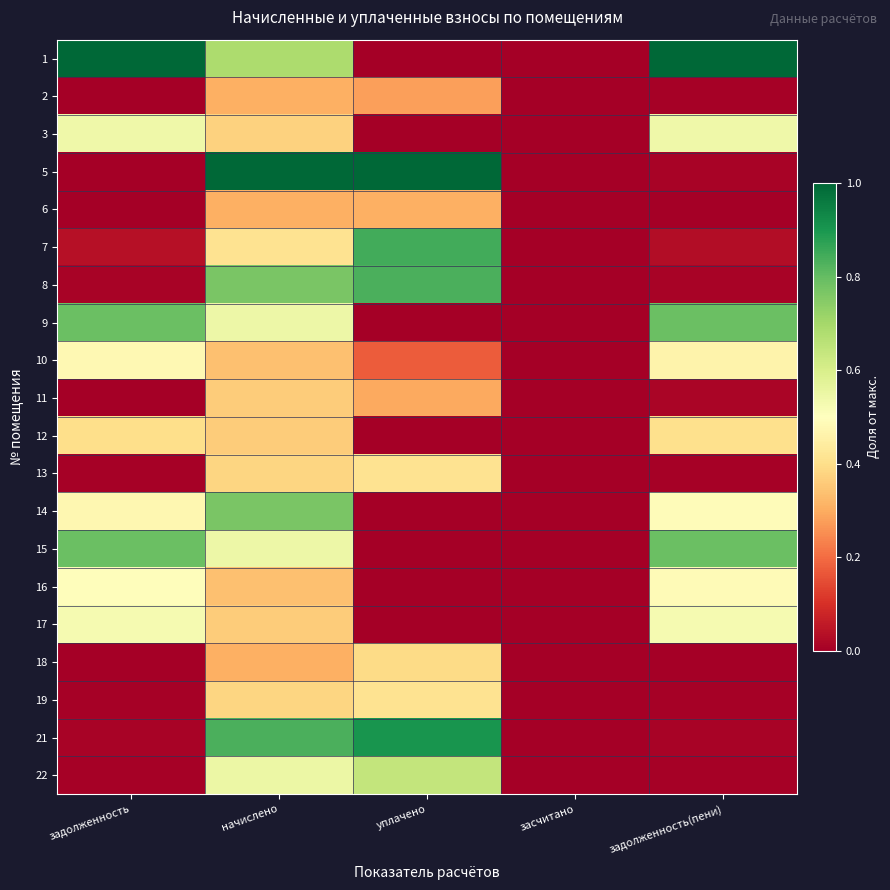

Reading right to left, transcribe all the data shown in this chart.

1: задолженность(пени)=1.0	засчитано=0.0	уплачено=0.0	начислено=0.7	задолженность=1.0
2: задолженность(пени)=0.0	засчитано=0.0	уплачено=0.3	начислено=0.3	задолженность=0.0
3: задолженность(пени)=0.5	засчитано=0.0	уплачено=0.0	начислено=0.4	задолженность=0.5
5: задолженность(пени)=0.0	засчитано=0.0	уплачено=1.0	начислено=1.0	задолженность=0.0
6: задолженность(пени)=0.0	засчитано=0.0	уплачено=0.3	начислено=0.3	задолженность=0.0
7: задолженность(пени)=0.0	засчитано=0.0	уплачено=0.8	начислено=0.4	задолженность=0.0
8: задолженность(пени)=0.0	засчитано=0.0	уплачено=0.8	начислено=0.8	задолженность=0.0
9: задолженность(пени)=0.8	засчитано=0.0	уплачено=0.0	начислено=0.5	задолженность=0.8
10: задолженность(пени)=0.5	засчитано=0.0	уплачено=0.2	начислено=0.3	задолженность=0.5
11: задолженность(пени)=0.0	засчитано=0.0	уплачено=0.3	начислено=0.4	задолженность=0.0
12: задолженность(пени)=0.4	засчитано=0.0	уплачено=0.0	начислено=0.4	задолженность=0.4
13: задолженность(пени)=0.0	засчитано=0.0	уплачено=0.4	начислено=0.4	задолженность=0.0
14: задолженность(пени)=0.5	засчитано=0.0	уплачено=0.0	начислено=0.8	задолженность=0.5
15: задолженность(пени)=0.8	засчитано=0.0	уплачено=0.0	начислено=0.5	задолженность=0.8
16: задолженность(пени)=0.5	засчитано=0.0	уплачено=0.0	начислено=0.3	задолженность=0.5
17: задолженность(пени)=0.5	засчитано=0.0	уплачено=0.0	начислено=0.4	задолженность=0.5
18: задолженность(пени)=0.0	засчитано=0.0	уплачено=0.4	начислено=0.3	задолженность=0.0
19: задолженность(пени)=0.0	засчитано=0.0	уплачено=0.4	начислено=0.4	задолженность=0.0
21: задолженность(пени)=0.0	засчитано=0.0	уплачено=0.9	начислено=0.8	задолженность=0.0
22: задолженность(пени)=0.0	засчитано=0.0	уплачено=0.6	начислено=0.5	задолженность=0.0